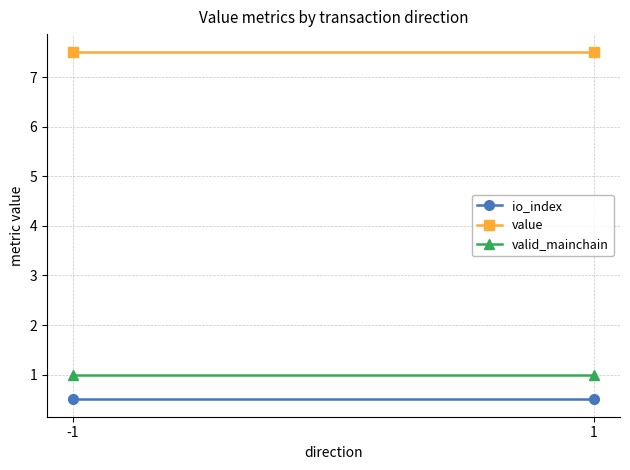

The value of valid_mainchain at -1 is 0.3. True or false?

False